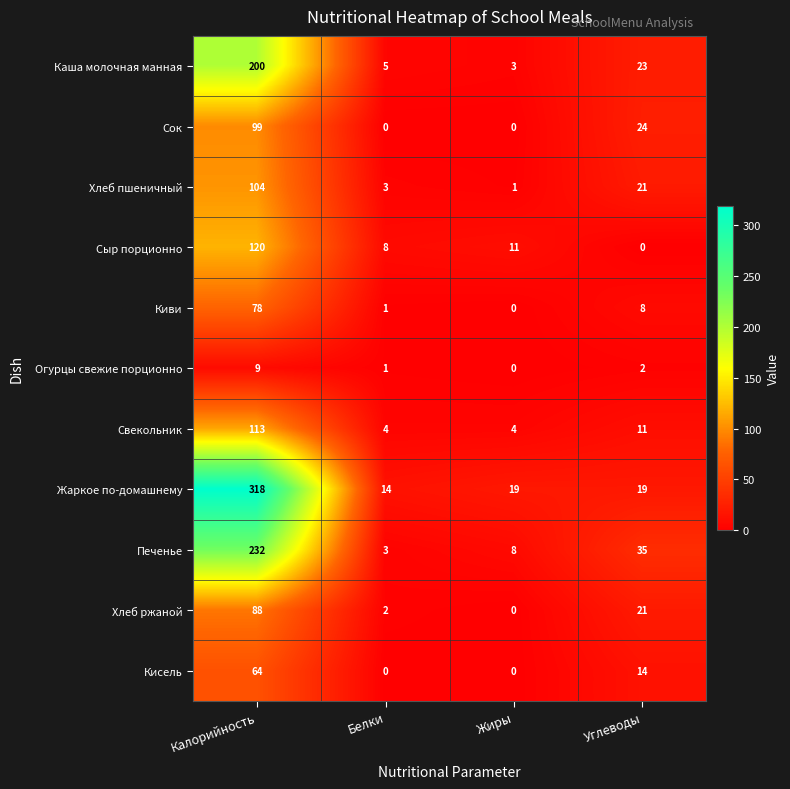

Is it true that Кисель equals 24 at Углеводы?

False